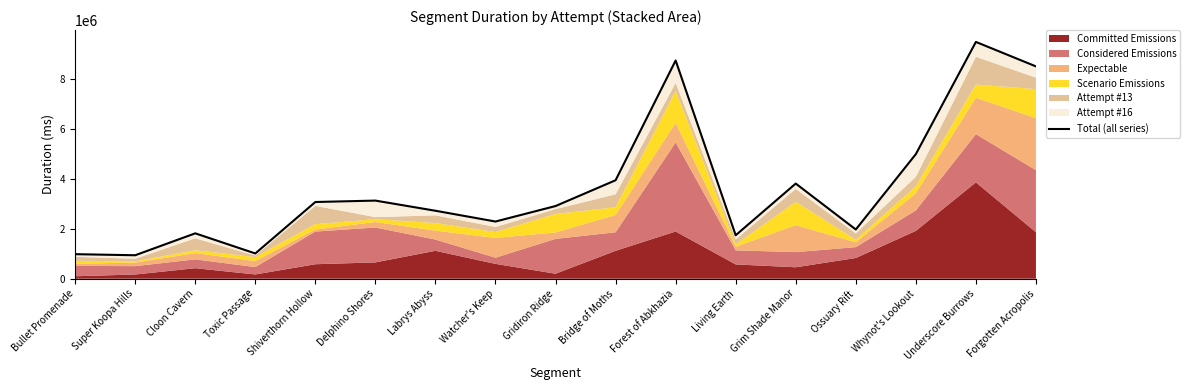

Which has a higher value, Toxic Passage or Whynot's Lookout?

Whynot's Lookout